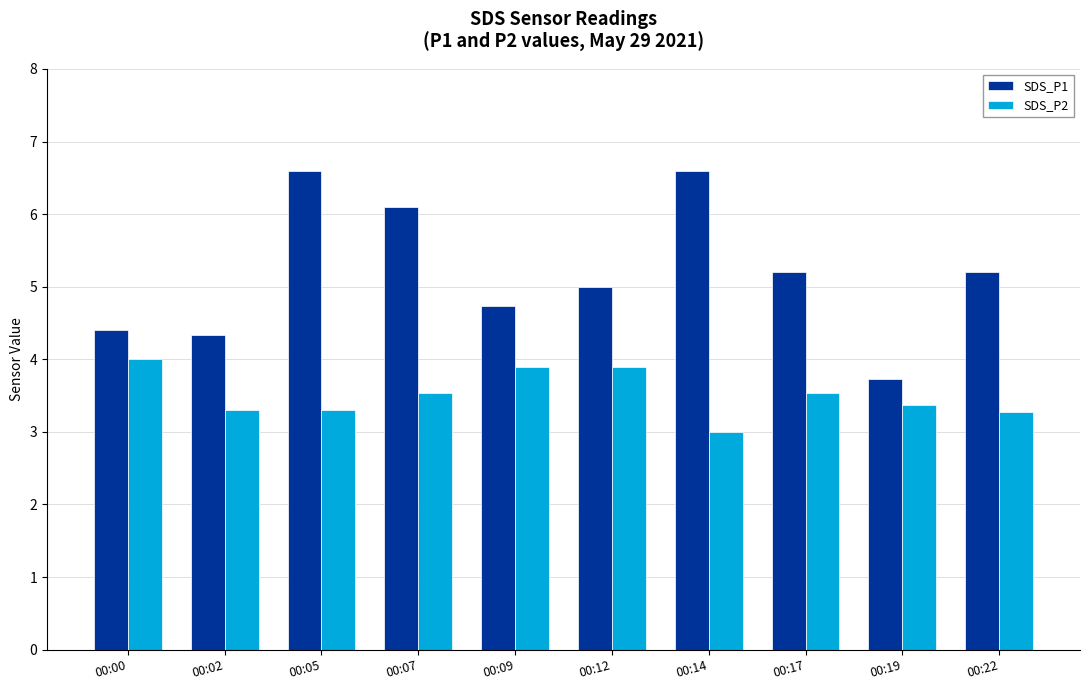

Between 00:00 and 00:05, which series saw the biggest shift?

SDS_P1